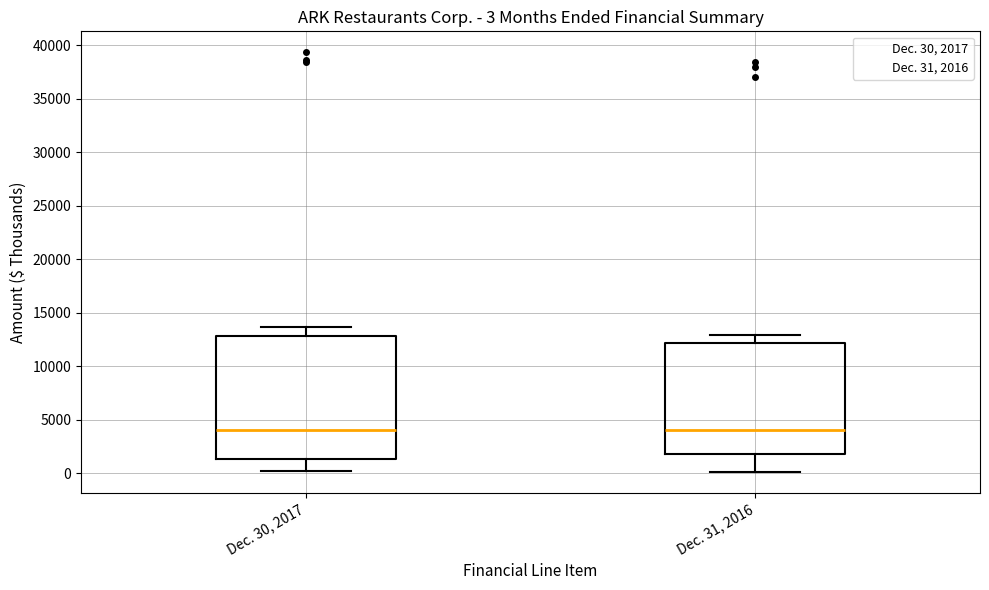

Comparing the boxes themselves (not the whiskers), which one is the tallest?

Dec. 30, 2017